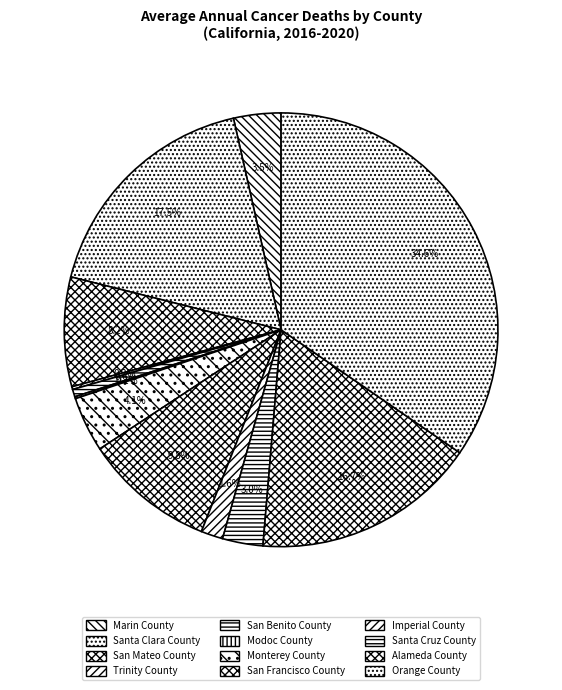

To the nearest percent, what is the difference between the largest and smallest slice percentages?

34%